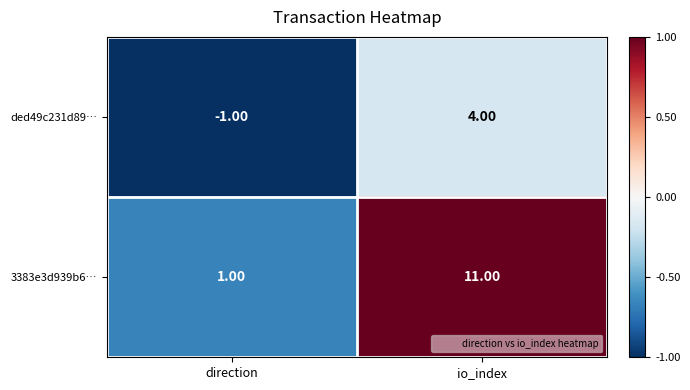

Which category has the highest value across all series?

io_index